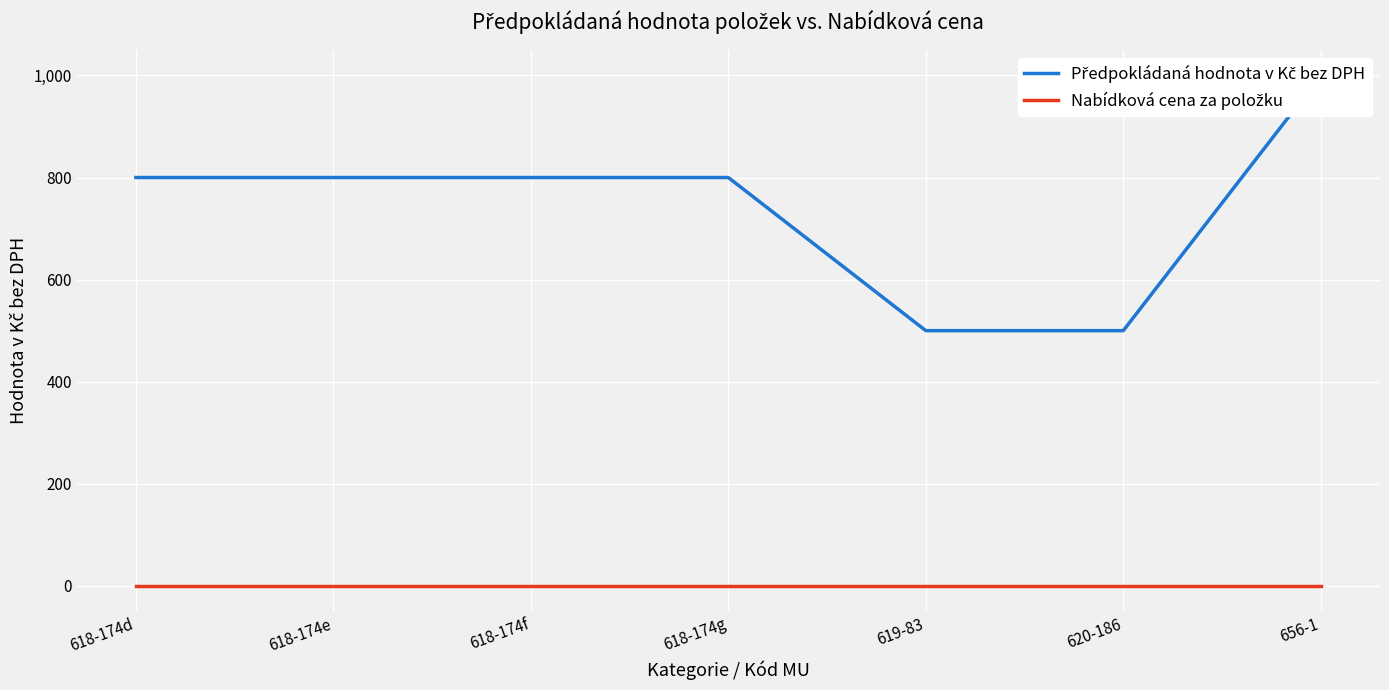

List the series in order of their overall mean, highest first.

Předpokládaná hodnota v Kč bez DPH, Nabídková cena za položku